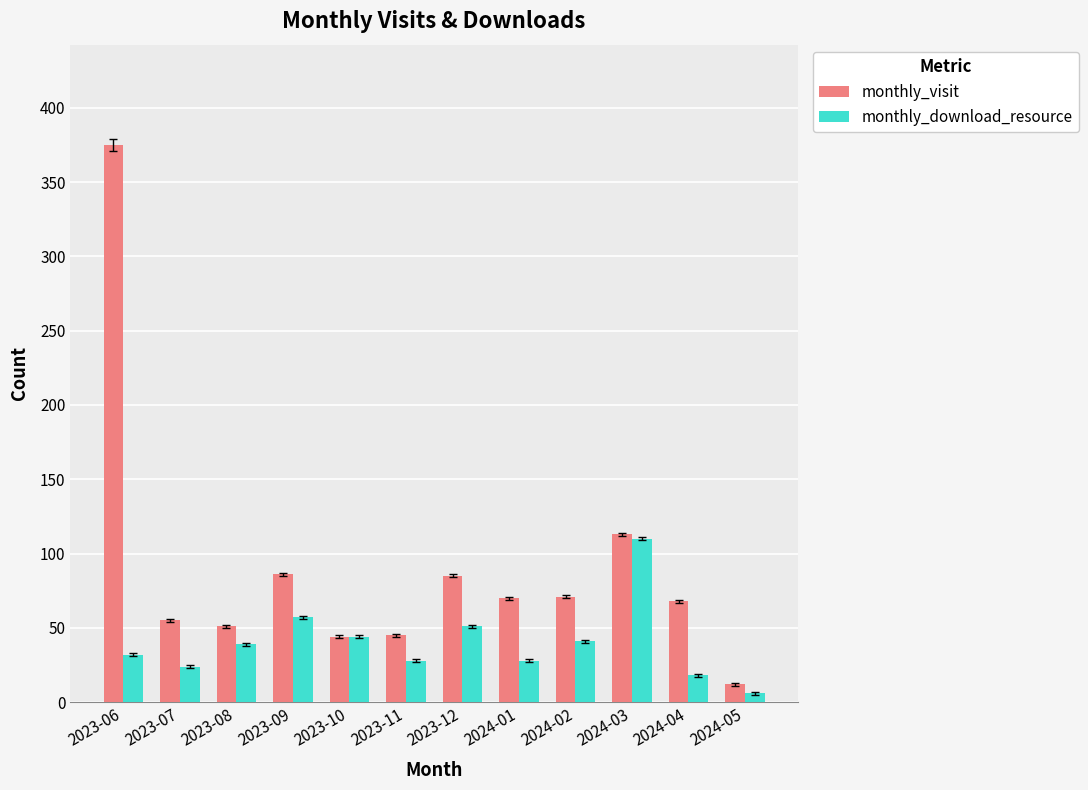

Does the chart contain stacked bars?

No